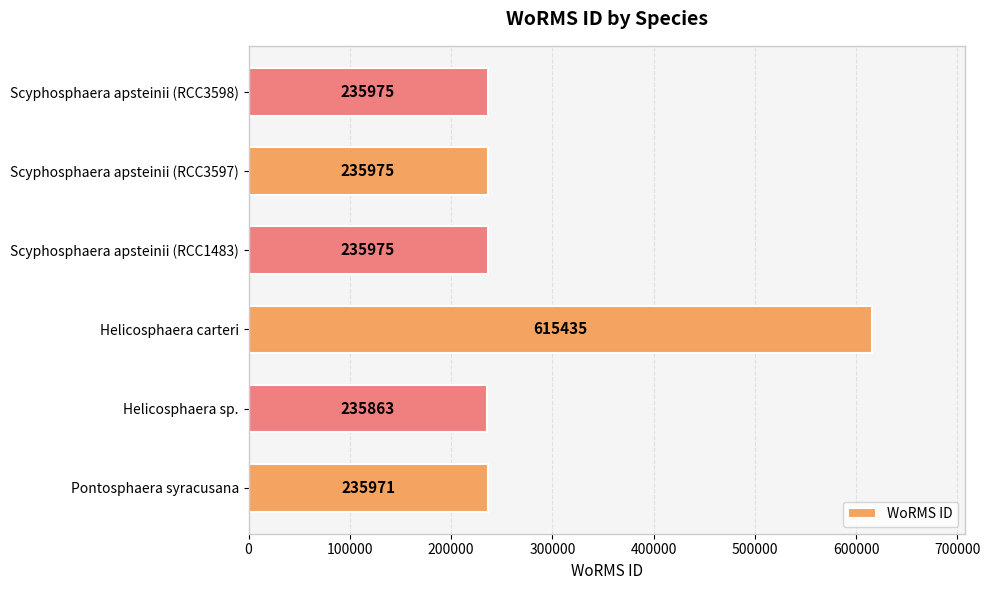

Does the chart contain any negative values?

No